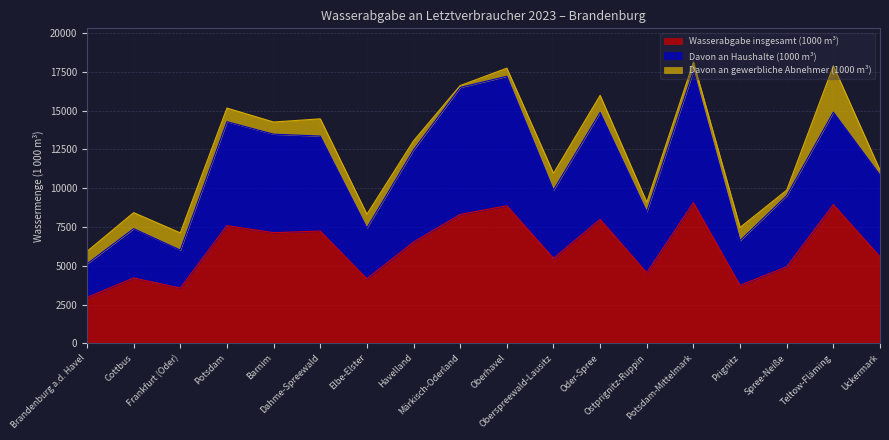

Is the value of Davon an Haushalte (1000 m³) at Oberspreewald-Lausitz greater than the value of Wasserabgabe insgesamt (1000 m³) at Brandenburg a.d. Havel?

Yes